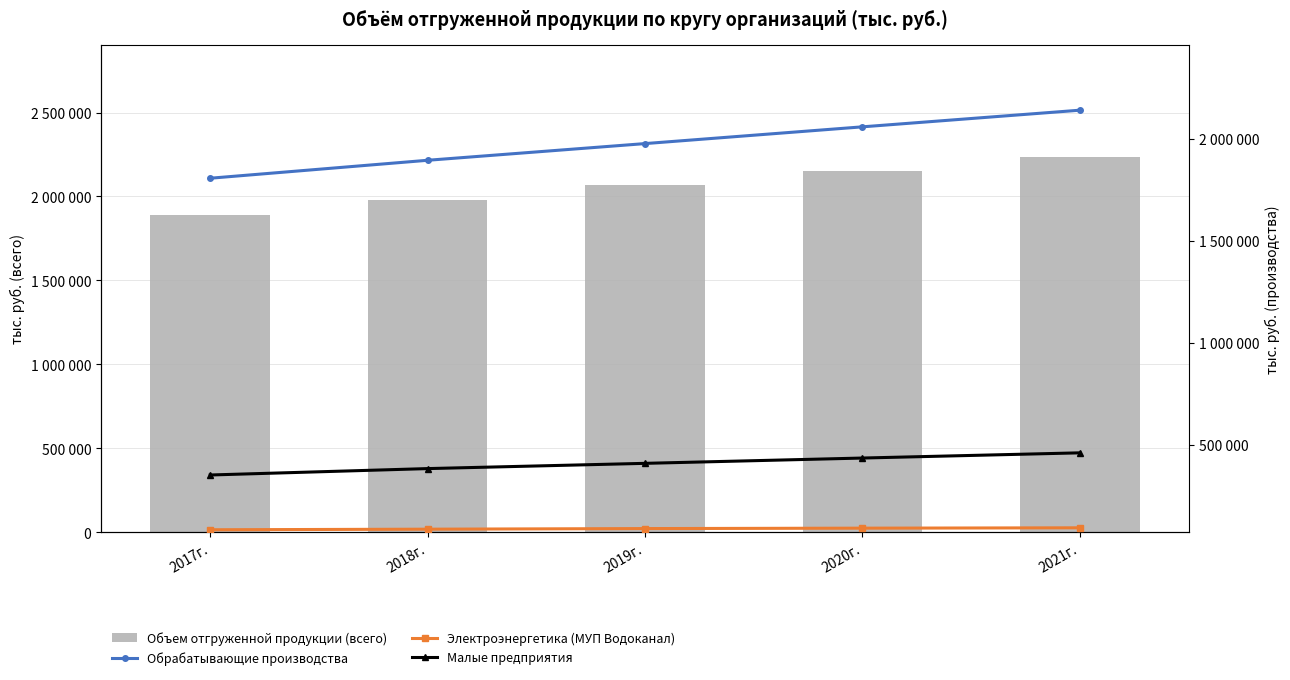

What is the label of the 2nd bar from the right?

2020г.